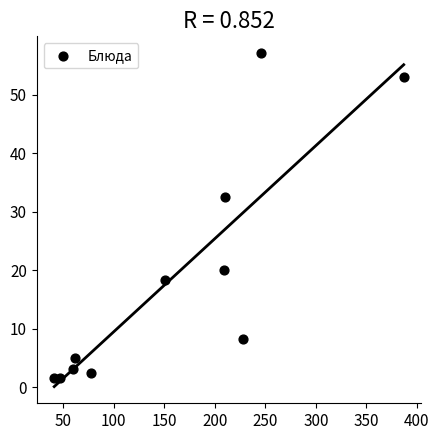

What Y value in the scatter plot is closest to 29?

32.4